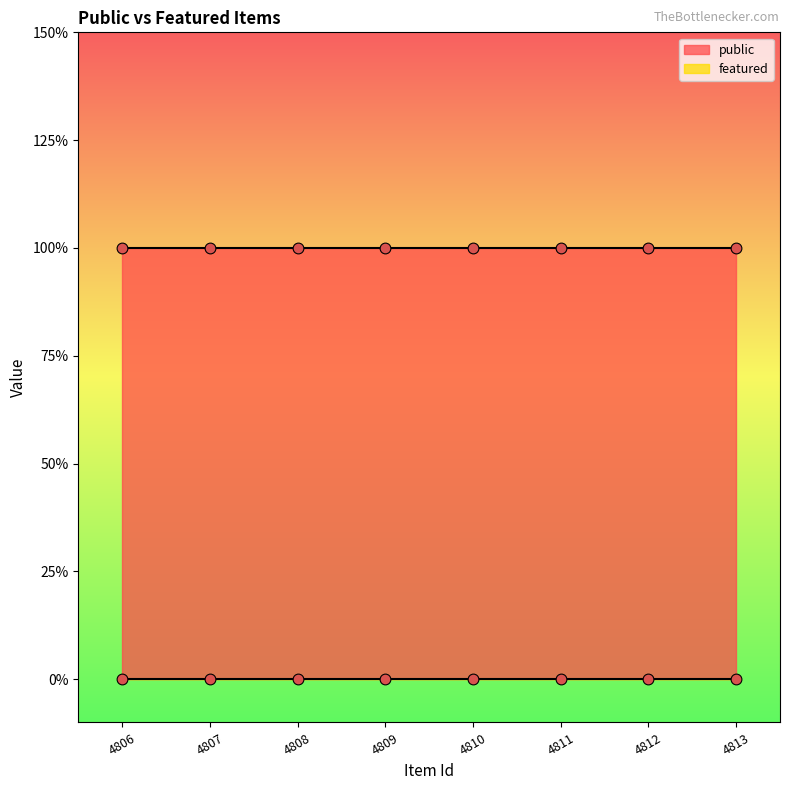

Is the value of public at 4810 greater than the value of featured at 4810?

Yes